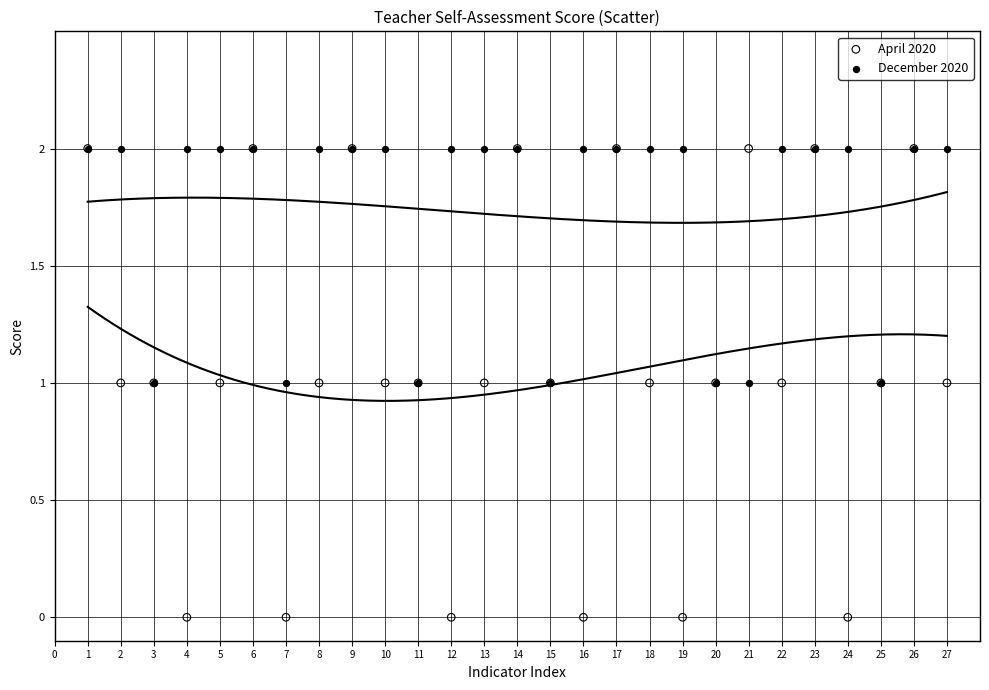

What are all the series names shown in the legend?

April 2020, December 2020